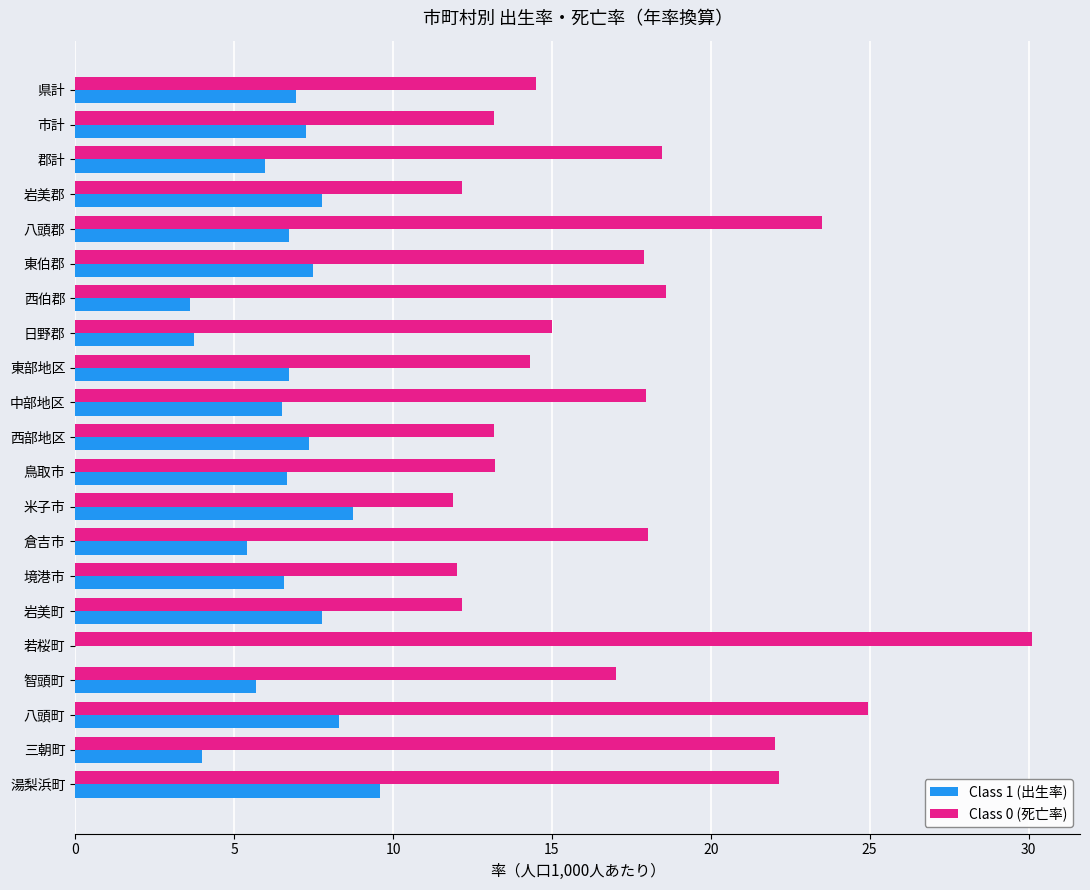

Between 郡計 and 東部地区, which series saw the biggest shift?

Class 0 (死亡率)